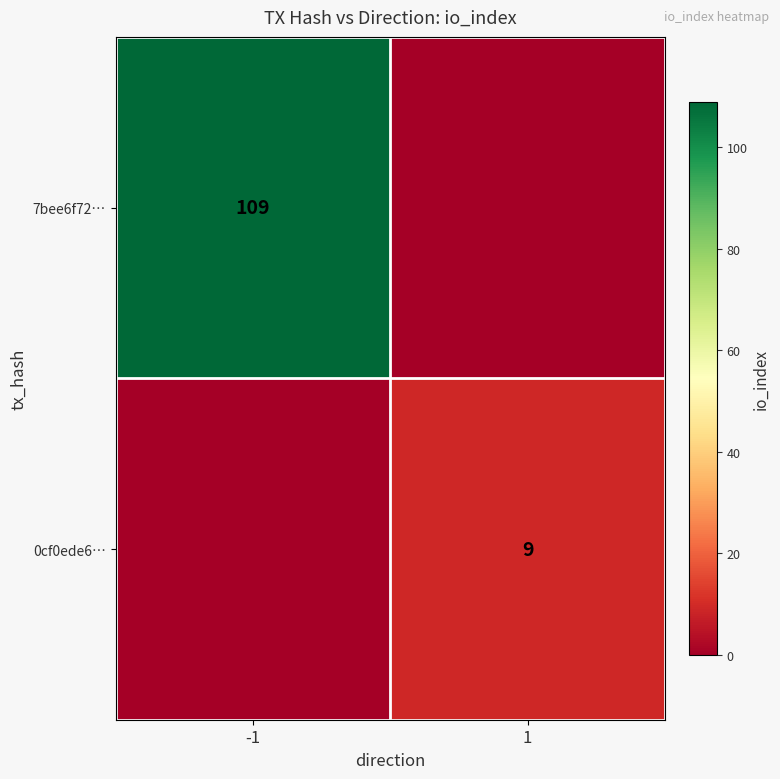

True or false: 0cf0ede6… has a value of 9 at 1.

True